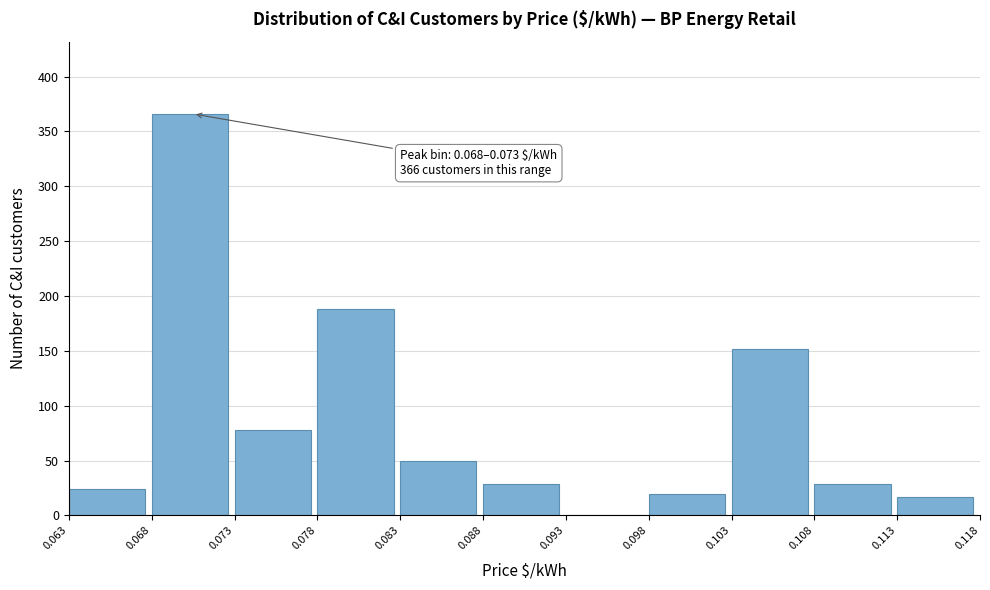

Reading right to left, list all the values displayed in this chart.

0.113=17	0.108=29	0.103=152	0.098=20	0.093=0	0.088=29	0.083=50	0.078=188	0.073=78	0.068=366	0.063=24